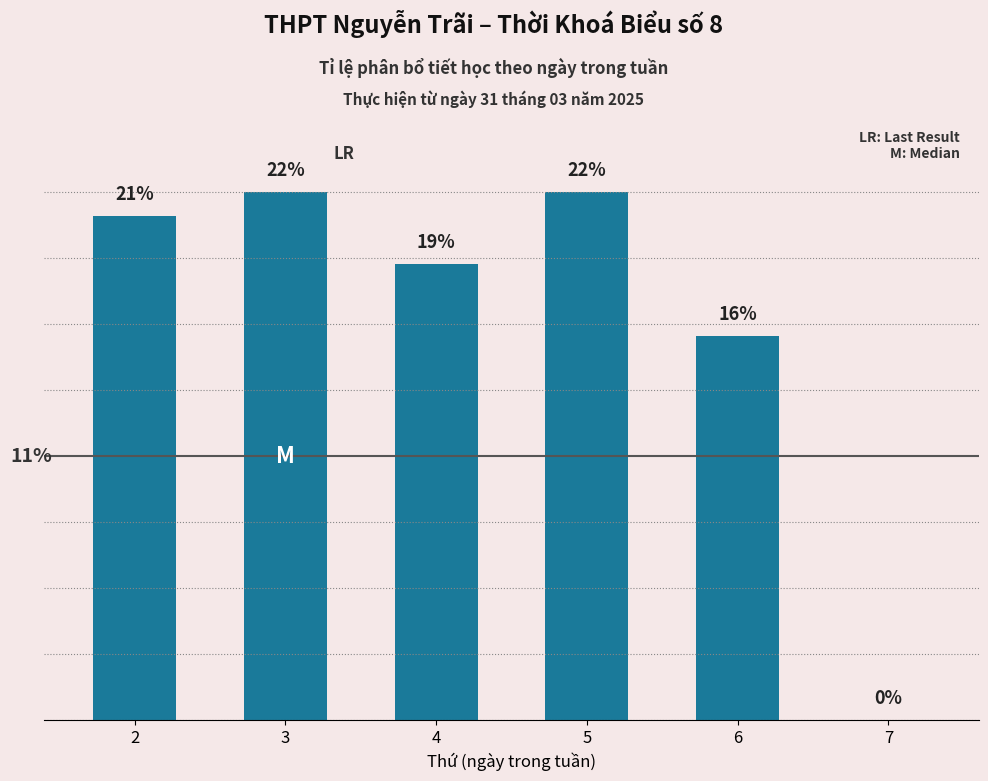

How many categories are shown in the chart?

6